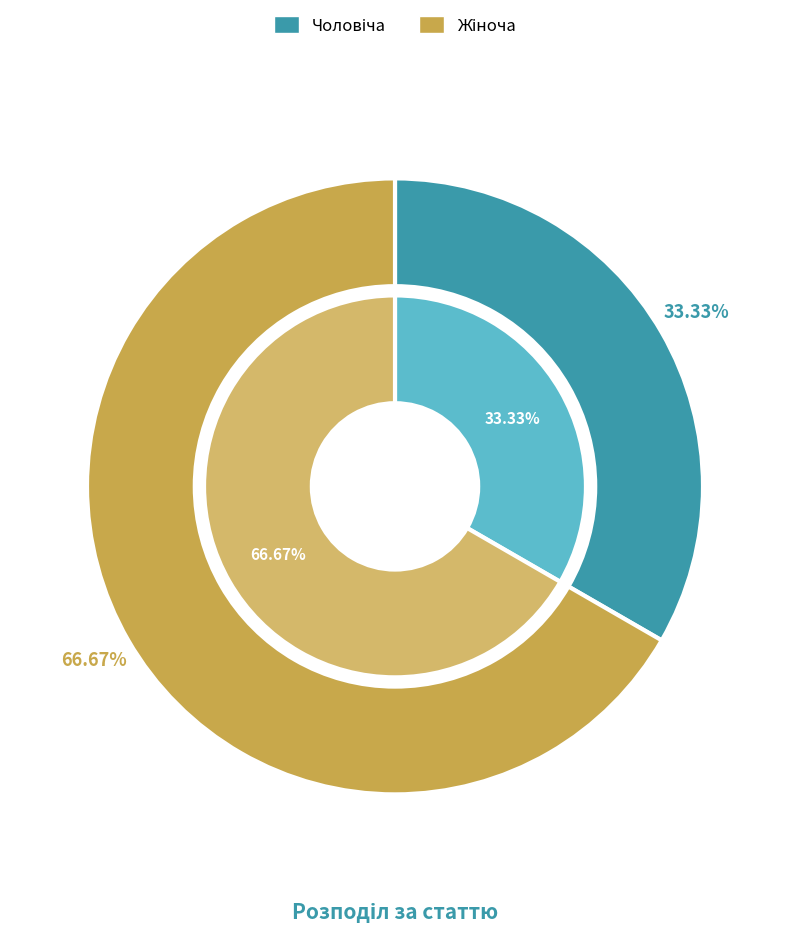

To the nearest percent, what is the average slice percentage?

50%